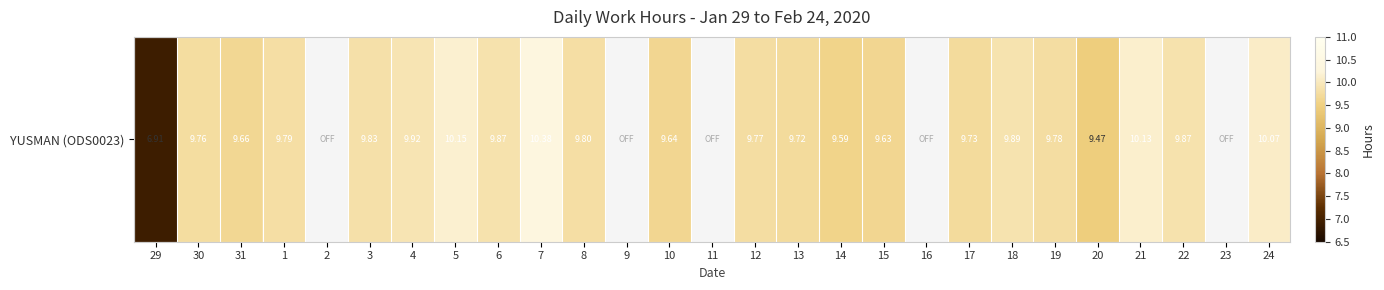

What is the sum of the values at 1 and 18?

19.7